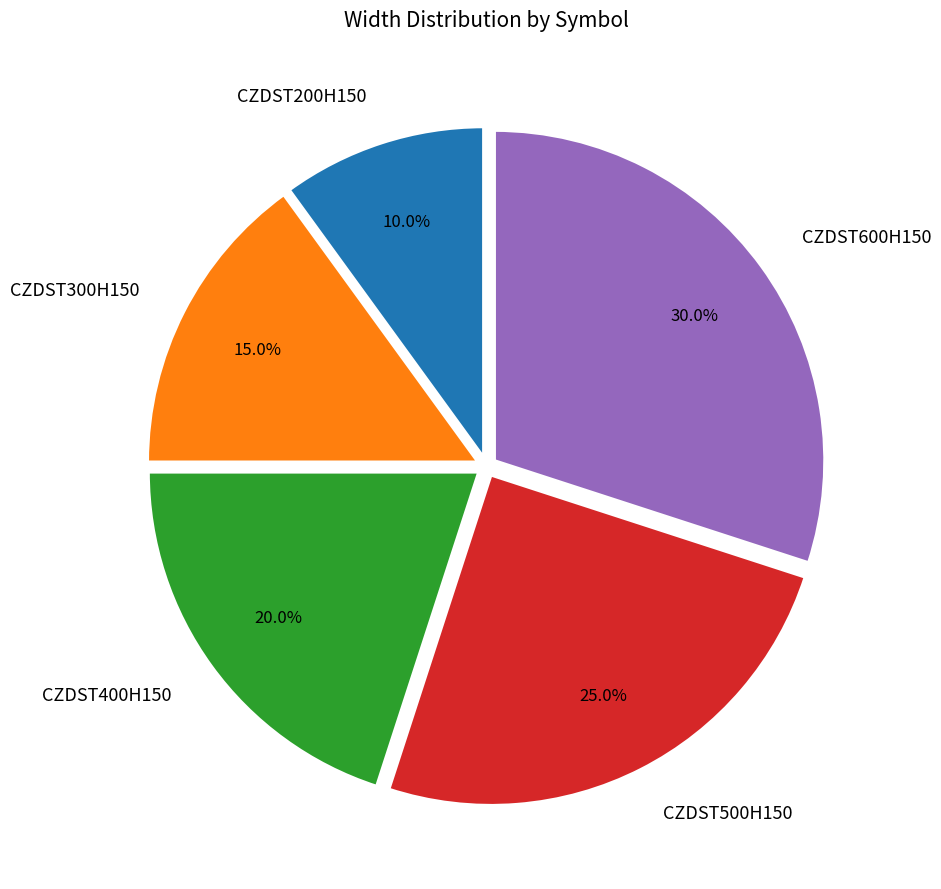

Which category has the smallest portion of the pie?

CZDST200H150